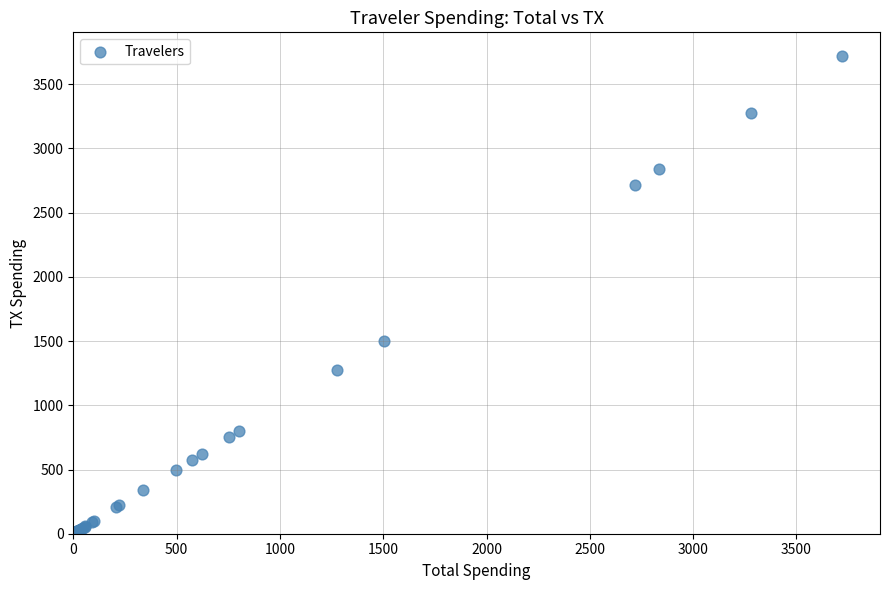

What Y value in the scatter plot is closest to 1860?

1503.3